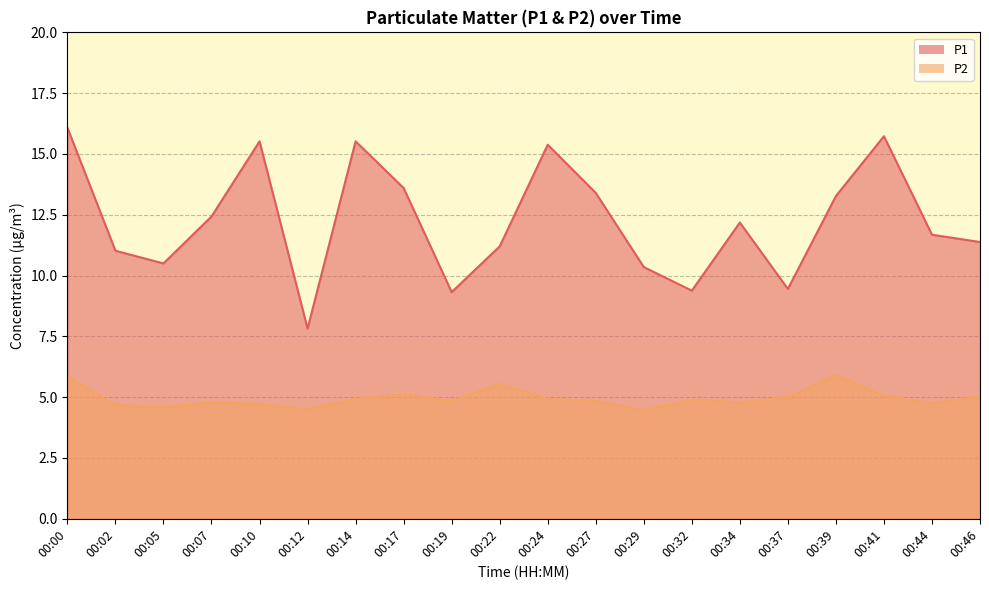

What is the sum of all P2 values?

99.2